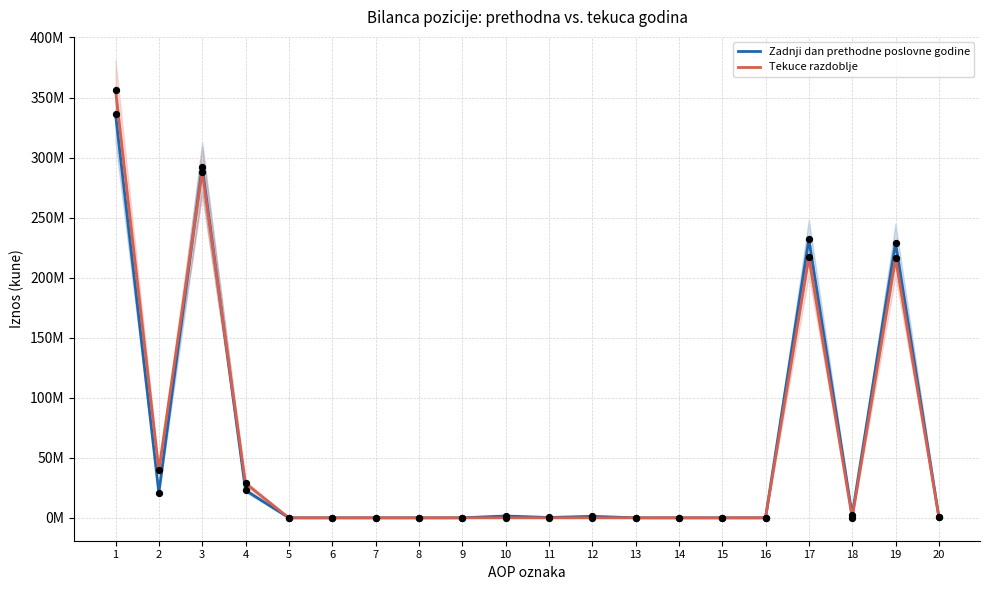

At how many categories does at least one series exceed 355185870?

1